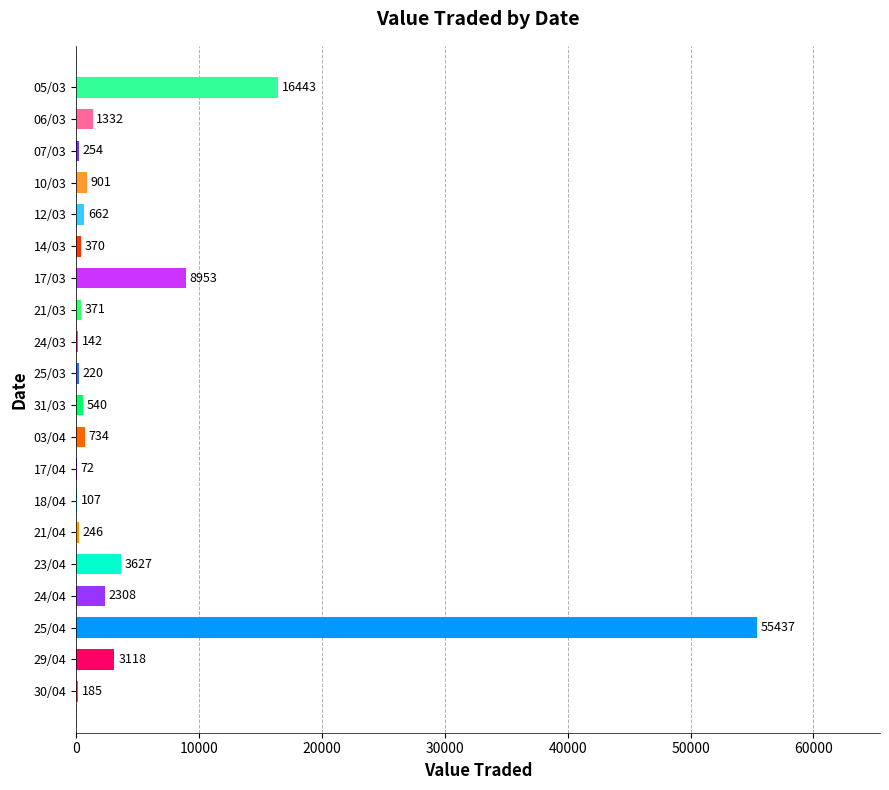

Reading bottom to top, what are all the values shown in this chart?

30/04=185	29/04=3118	25/04=55437	24/04=2308	23/04=3627	21/04=246	18/04=107	17/04=72	03/04=734	31/03=540	25/03=220	24/03=142	21/03=371	17/03=8953	14/03=370	12/03=662	10/03=901	07/03=254	06/03=1332	05/03=16443